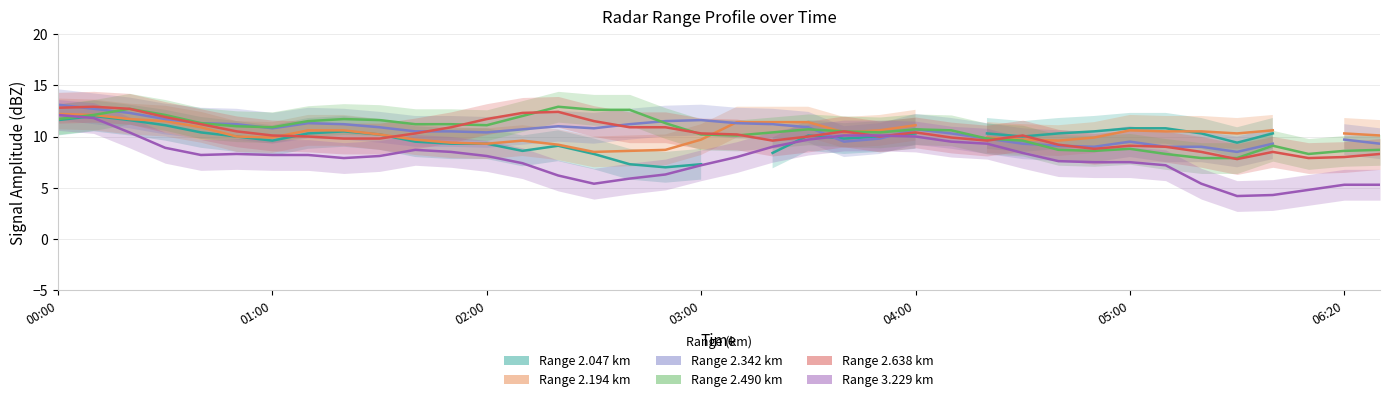

The 3.229 series shows 4.3 at 2005/08/28 05:40. True or false?

True